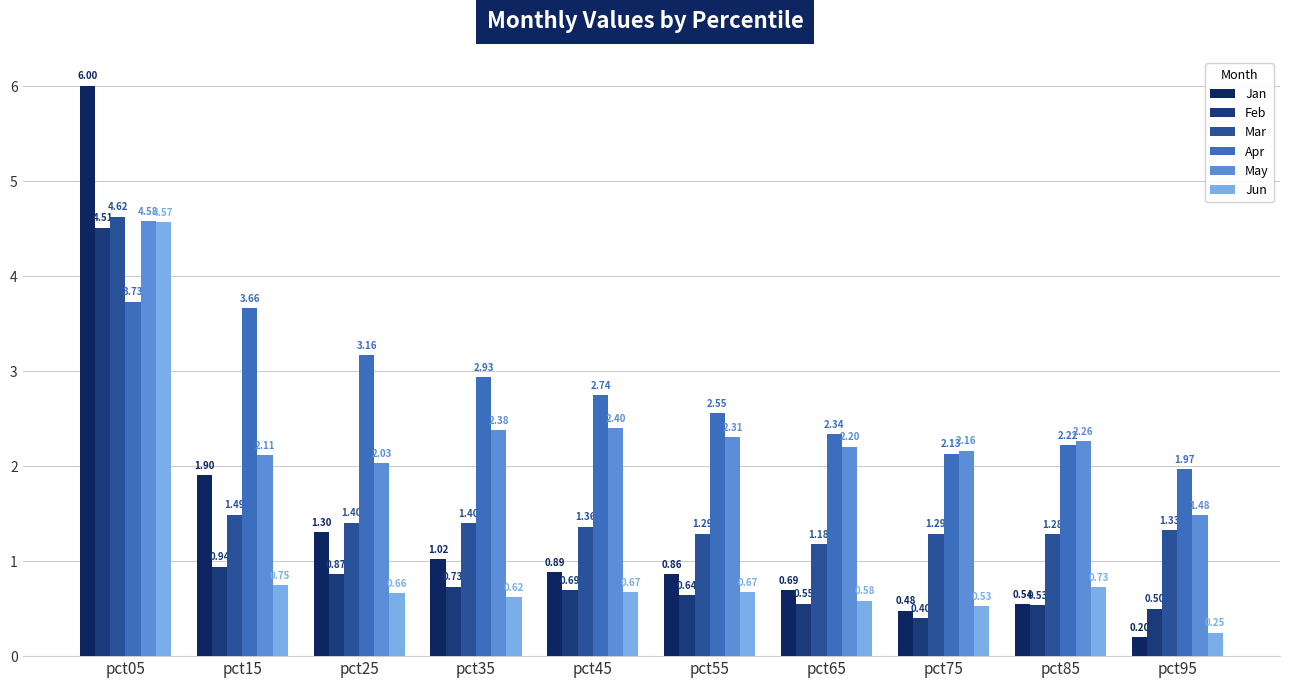

At which label is May closest to 3?

pct45